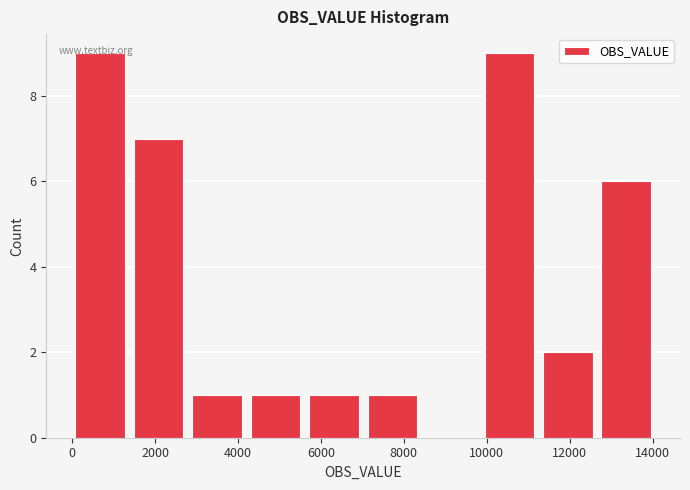

How tall is the bar that spans 7200 to 8600 on the x-axis? Neither the bar edges nor the heights are printed on the chart, so give them approximately, as read against the axes.

1